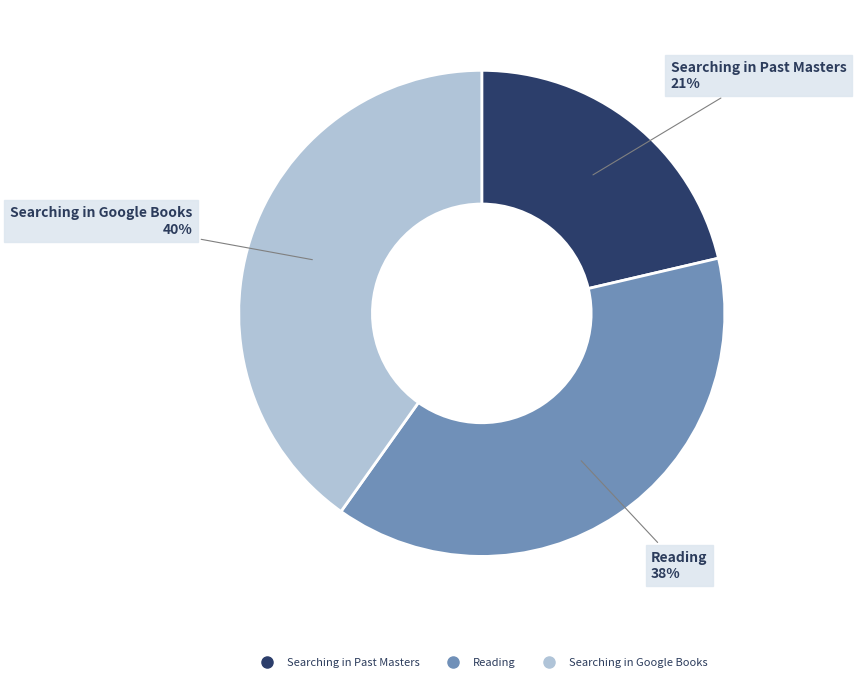

Does any single category account for the majority?

No